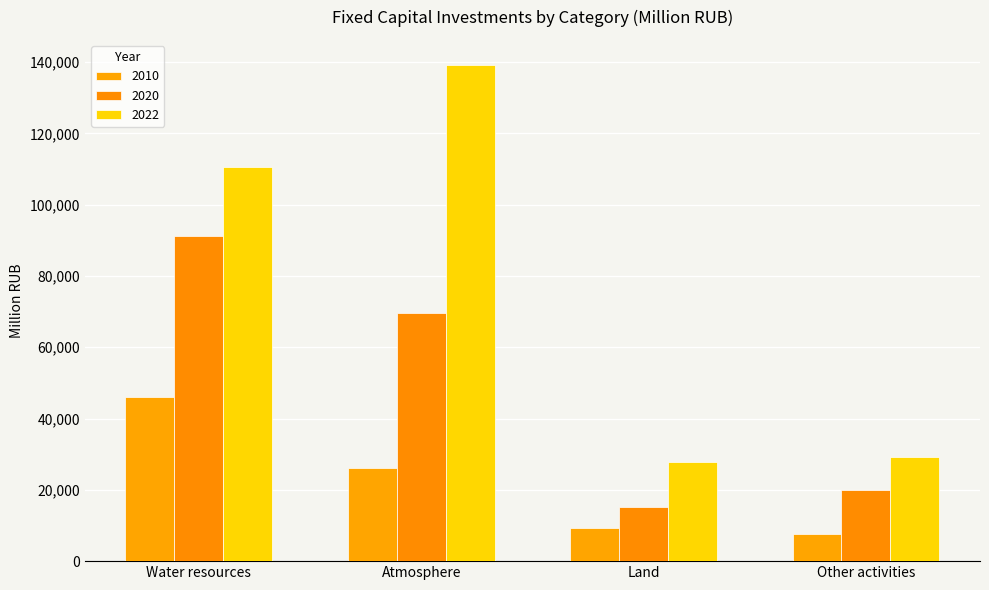

What position from the left is Water resources?

1